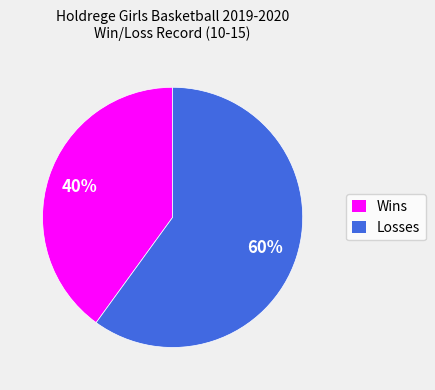

To the nearest percent, what percentage of the pie is Losses?

60%